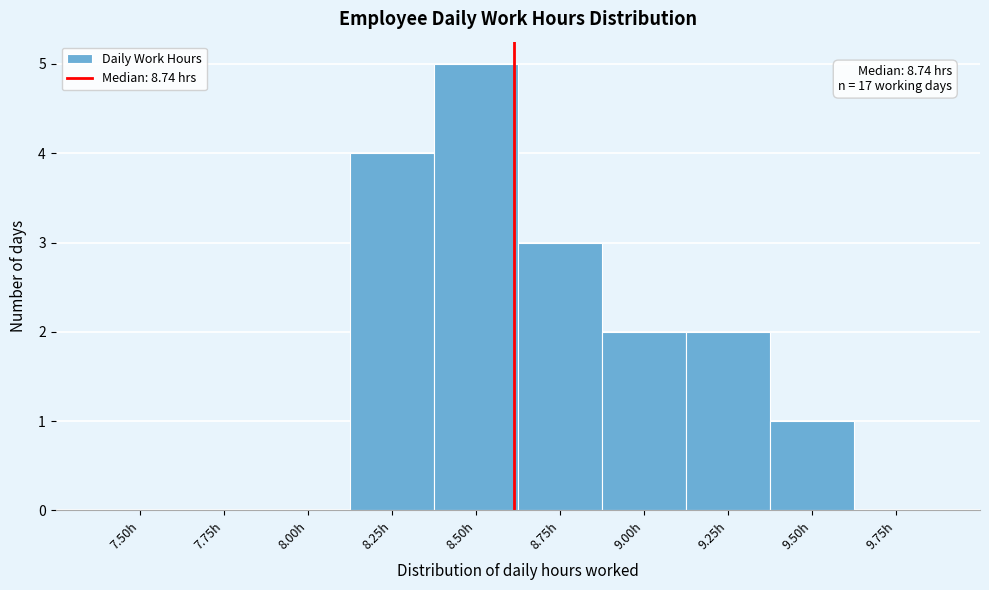

Reading right to left, transcribe all the data shown in this chart.

9.75h=0	9.50h=1	9.25h=2	9.00h=2	8.75h=3	8.50h=5	8.25h=4	8.00h=0	7.75h=0	7.50h=0